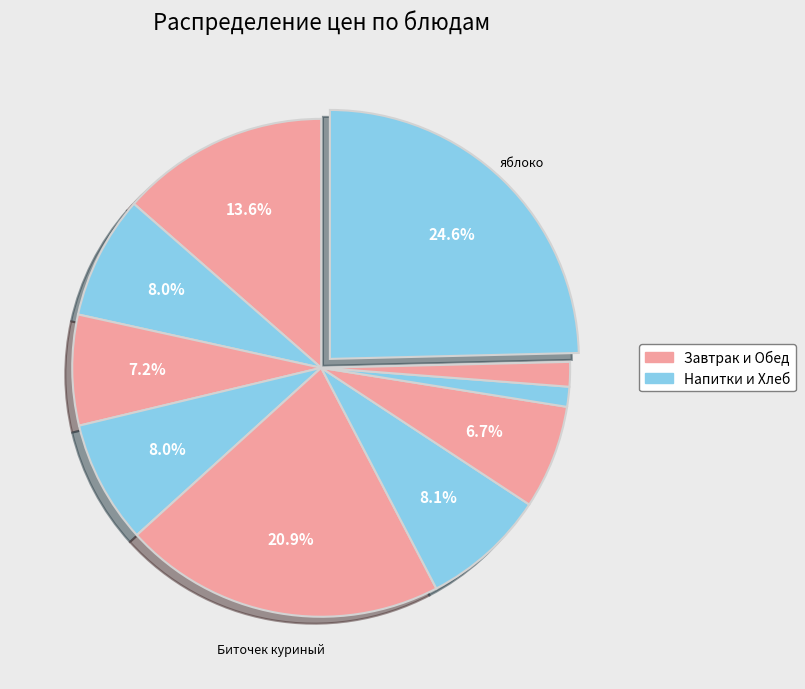

How many slices are in this pie chart?

10